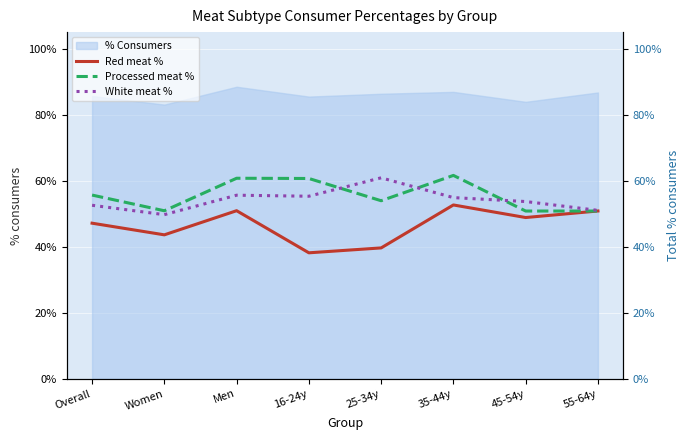

True or false: Red meat % and White meat % cross at least once.

False